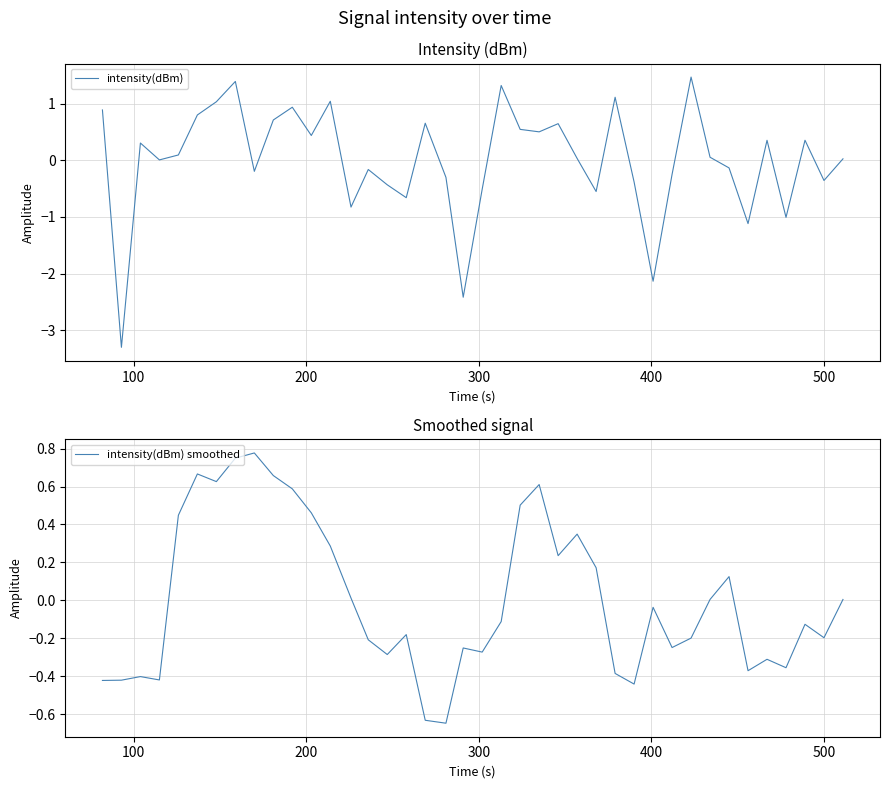

Rank the series by their average value, from highest to lowest.

intensity(dBm) smoothed, intensity(dBm)